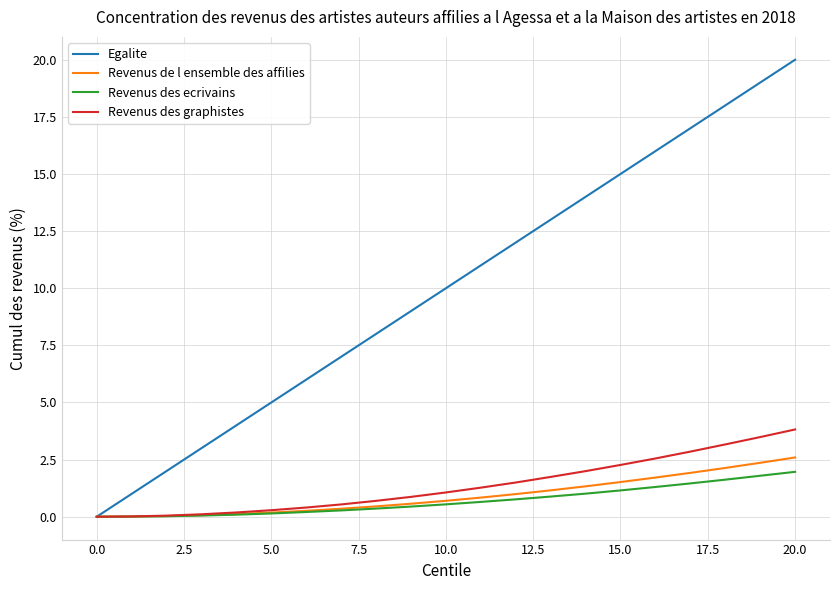

Which series has the widest spread of values?

Egalite